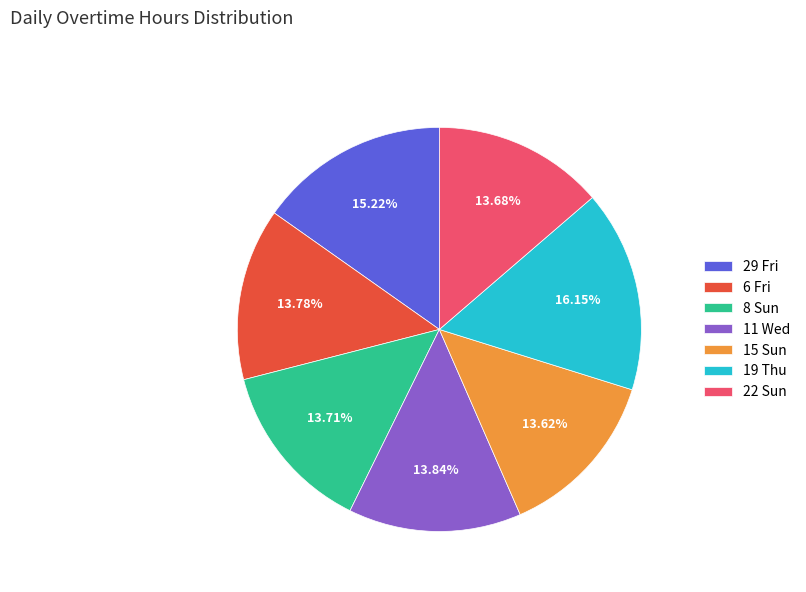

Is it true that 6 Fri is 14% of the pie?

True